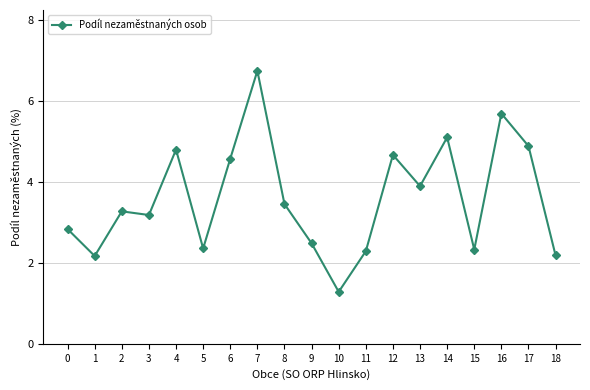

Which category has the highest value across all series?

7